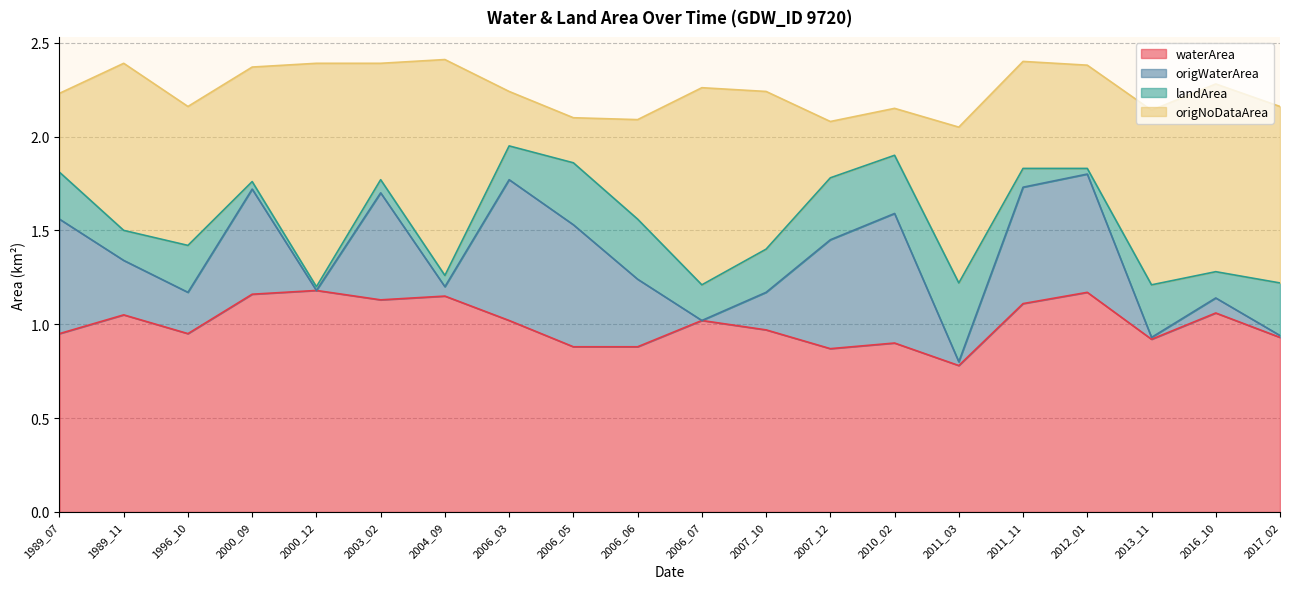

Is it true that waterArea equals 1.1 at 2011_11?

True